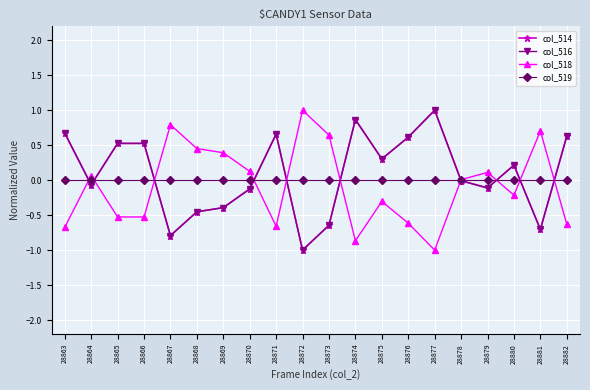

Does the chart have visible grid lines?

Yes